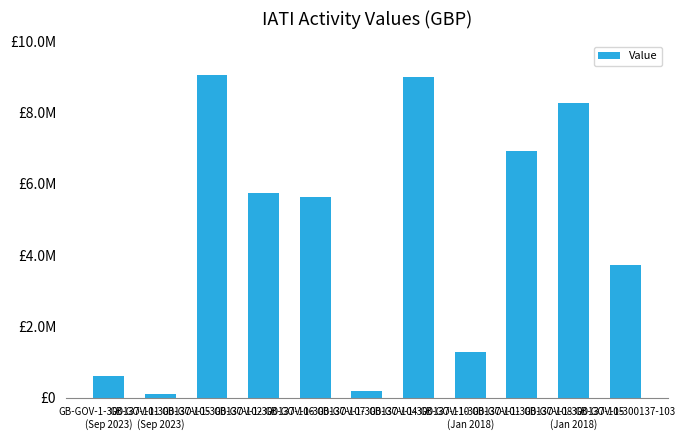

What is the change in value from GB-GOV-1-300137-107 to GB-GOV-1-300137-110?

+3381000